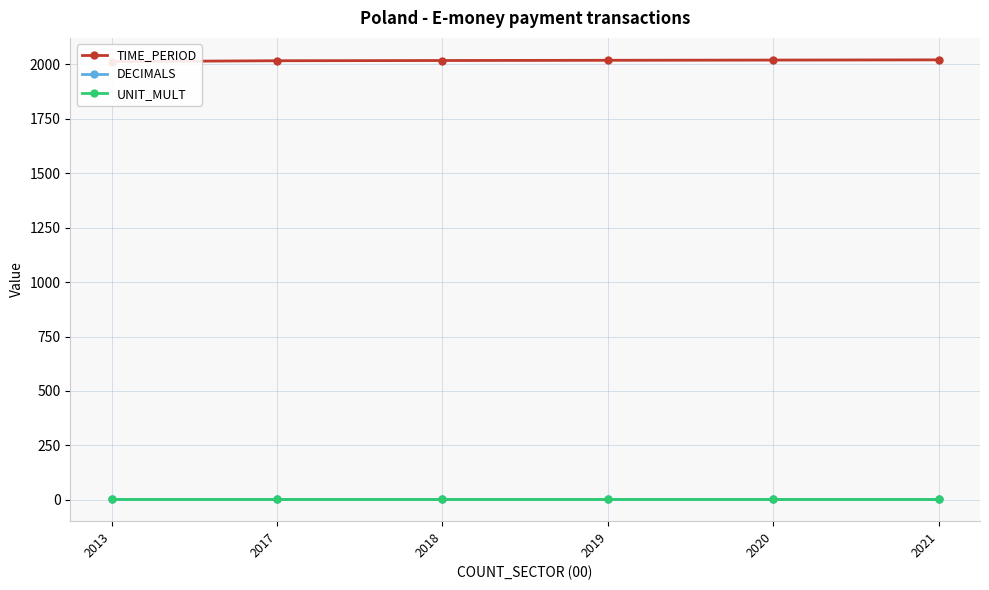

Is it true that UNIT_MULT equals 8 at 2013?

False